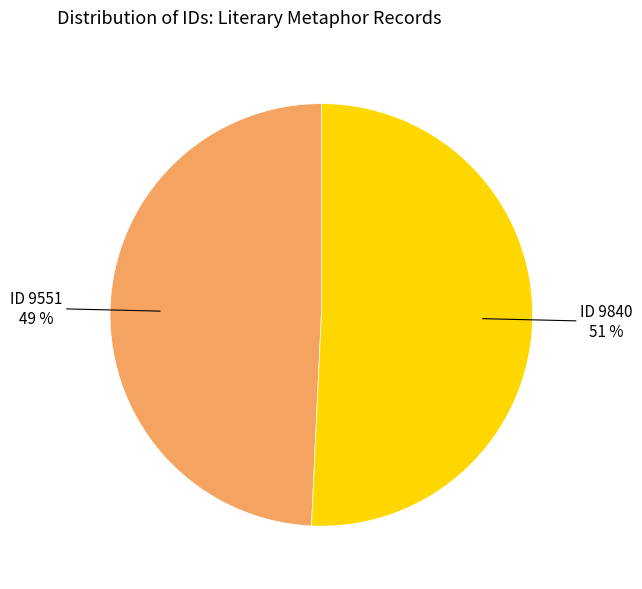

Which category has the biggest portion of the pie?

ID 9840